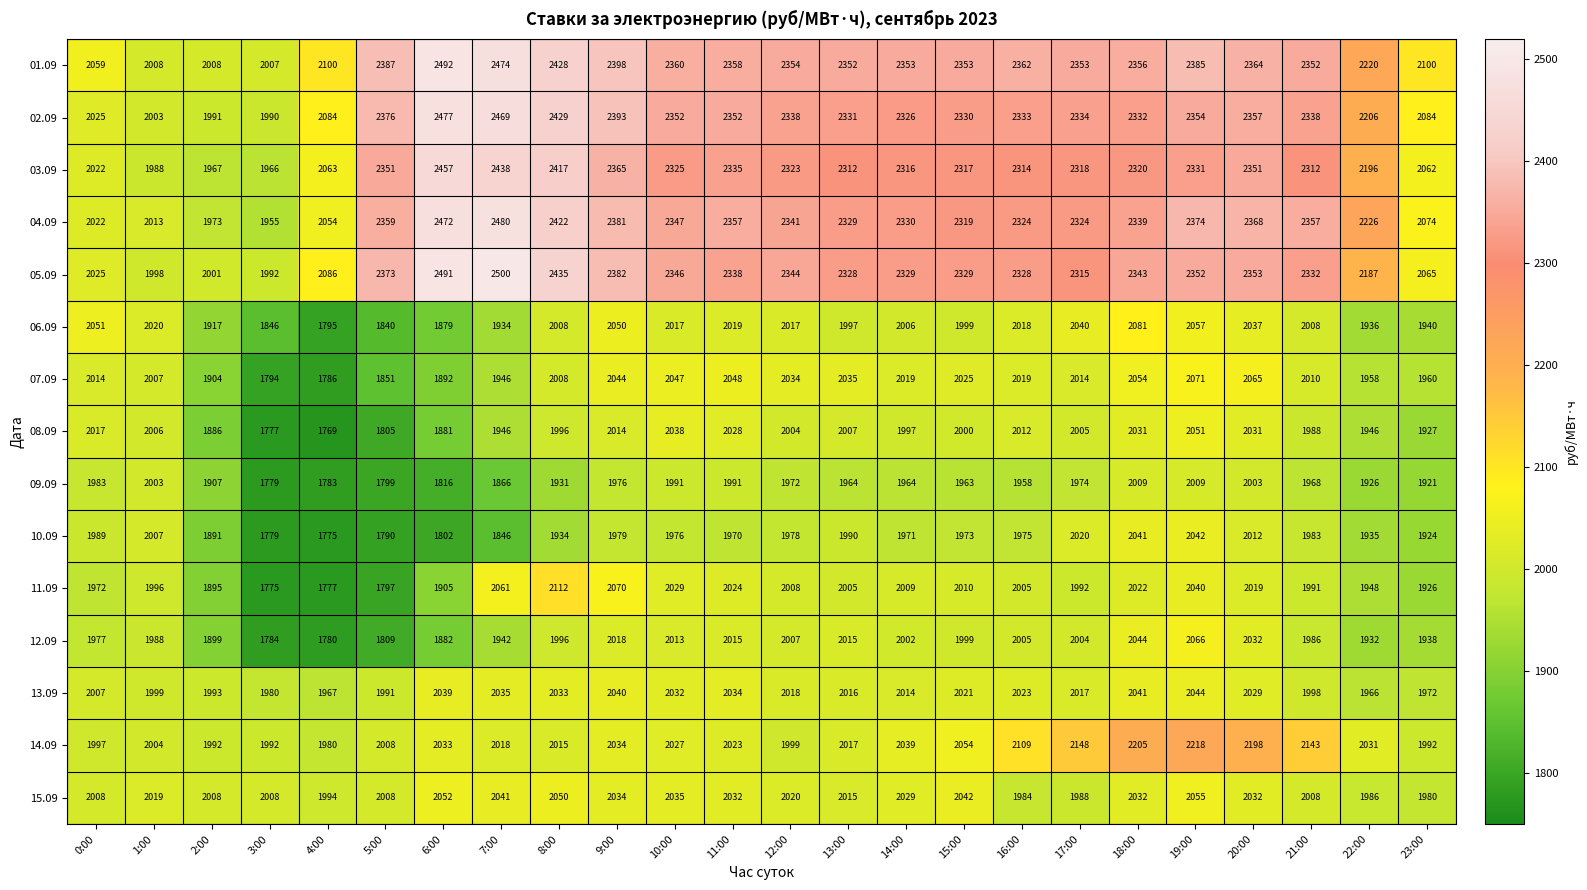

Read the 04.09 value at 14:00, to the nearest 50.

2350